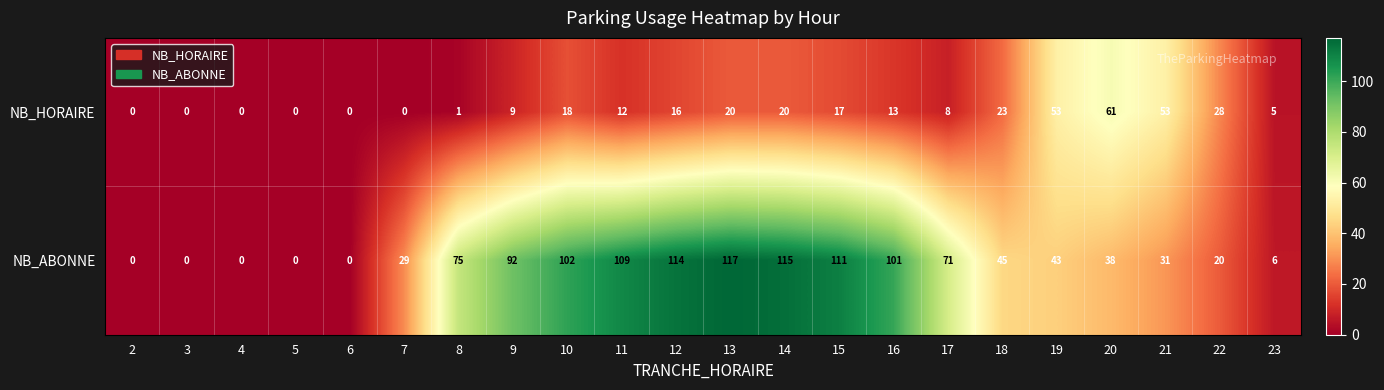

What is the average value of the NB_HORAIRE series?

16